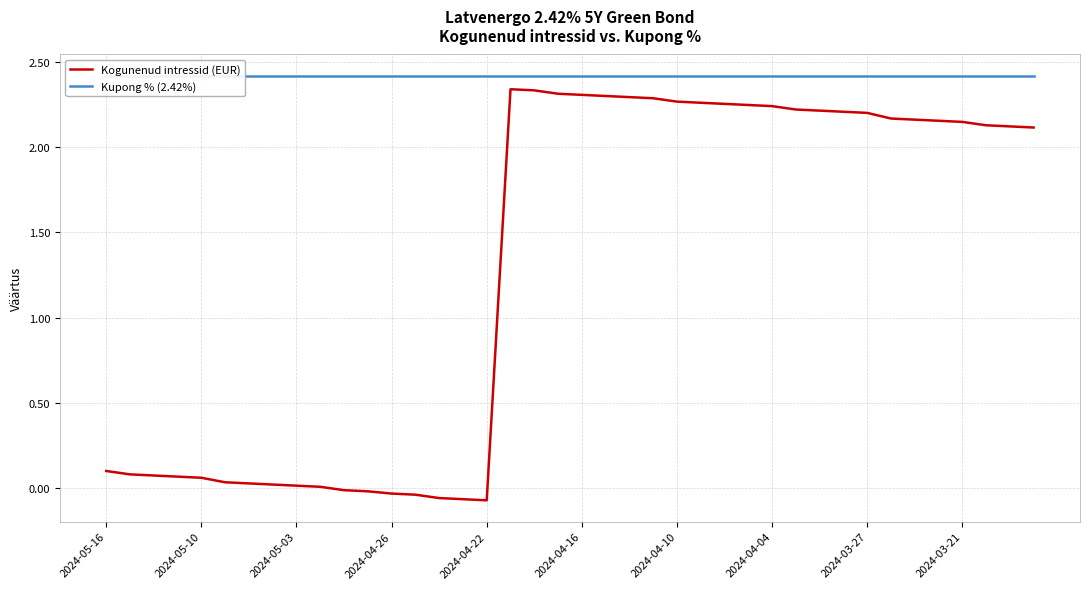

The value of Kogunenud intressid (EUR) at 2024-05-03 is 0.0. True or false?

True